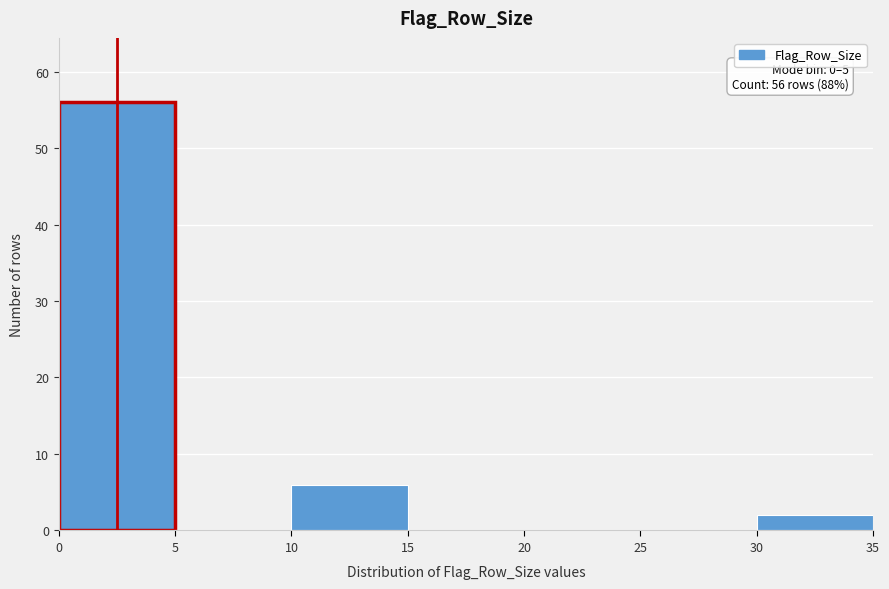

Over which range of the x-axis is the bar tallest?

0 to 5